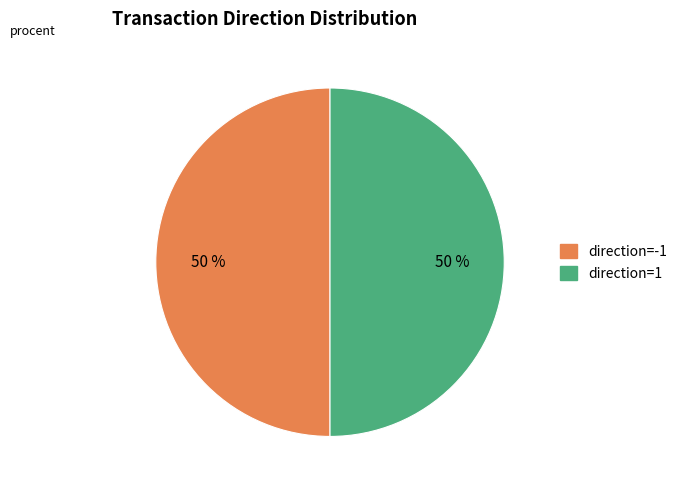

To the nearest percent, what is the average slice percentage?

50%